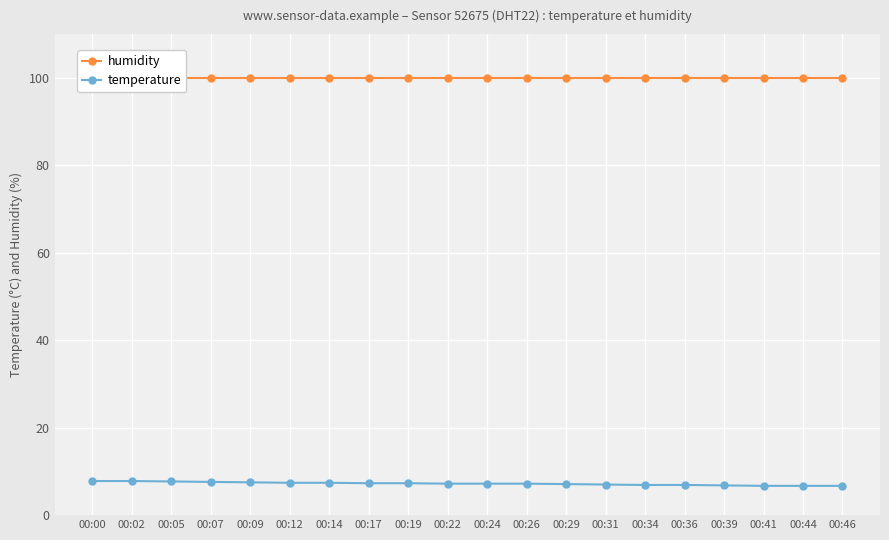

What is the value of the temperature point at the 19th from the left?

6.7